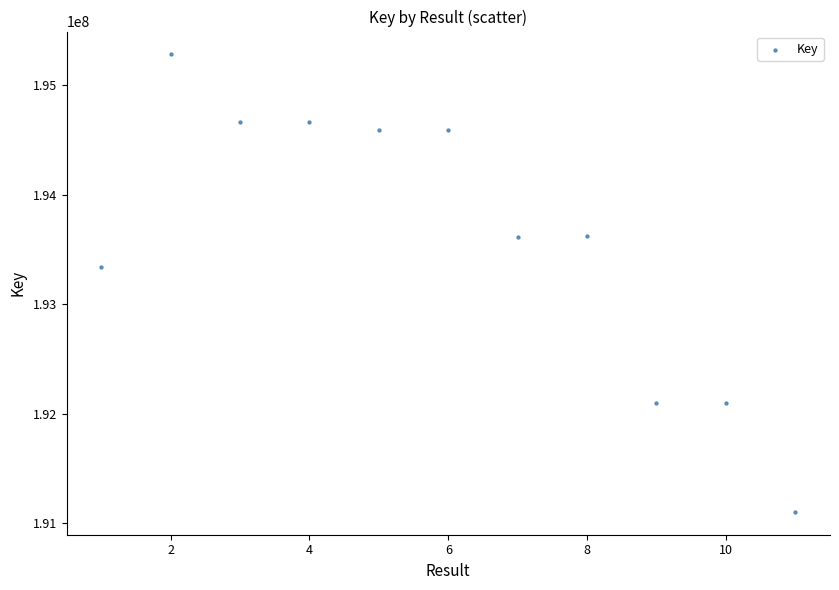

What Y value in the scatter plot is closest to 193193429?

193340386